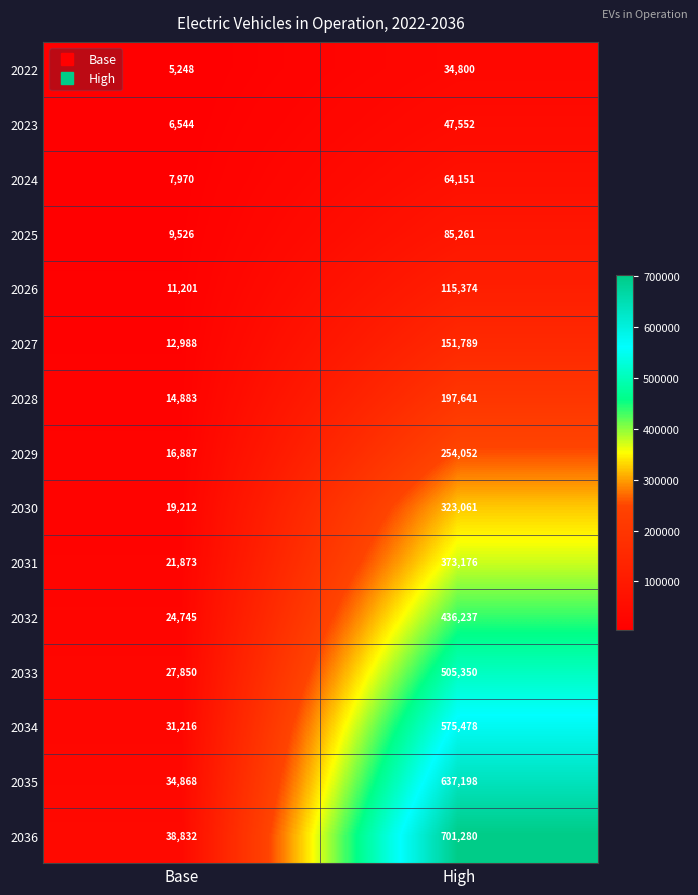

Between Base and High, which series saw the biggest shift?

2036